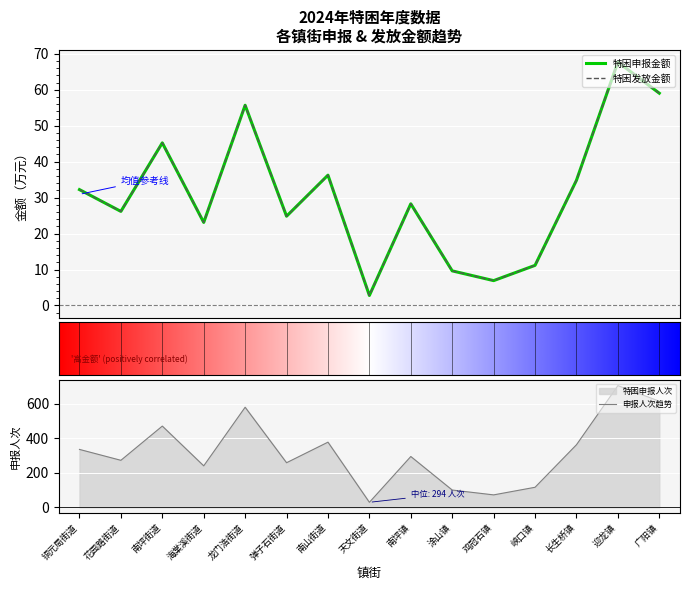

At which label is 特困发放金额 closest to 35?

长生桥镇